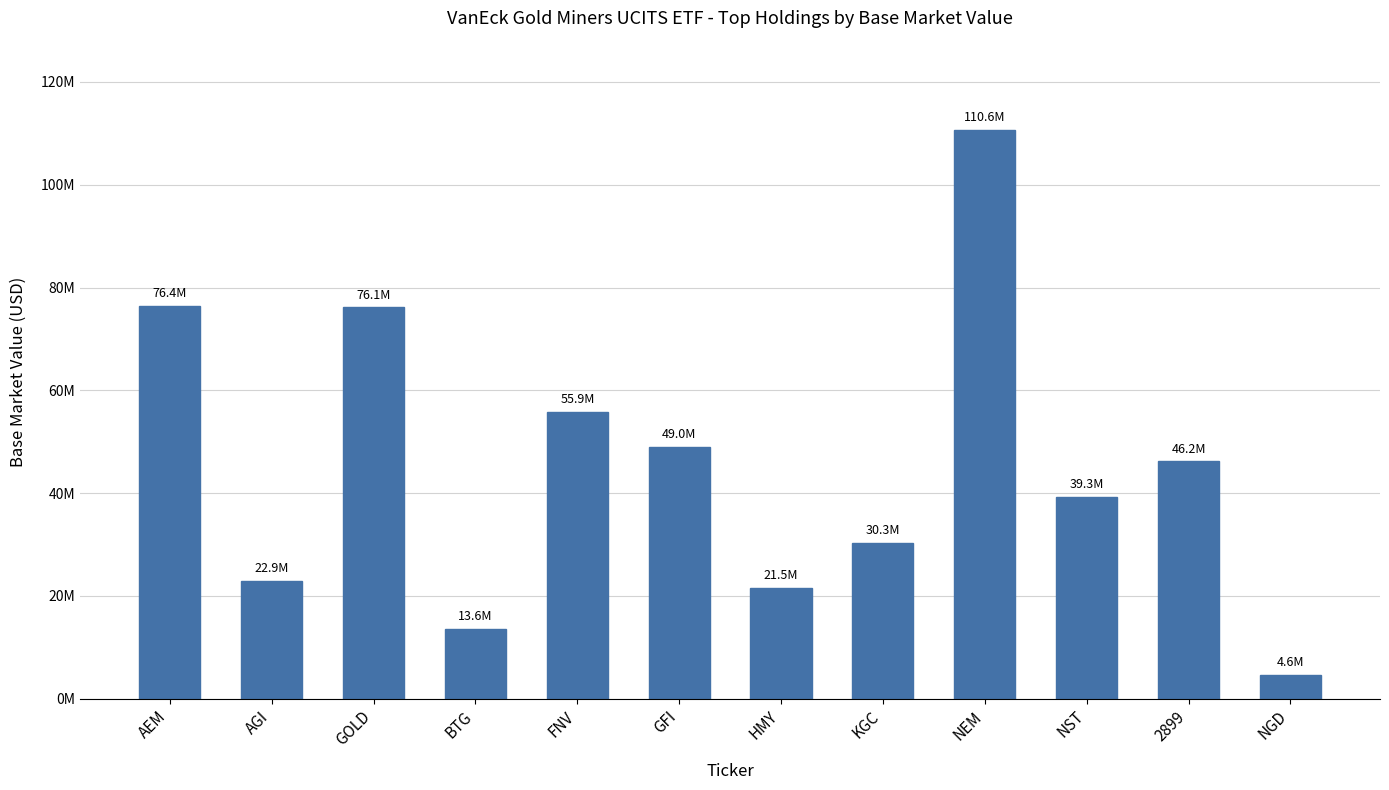

Does the chart contain any negative values?

No